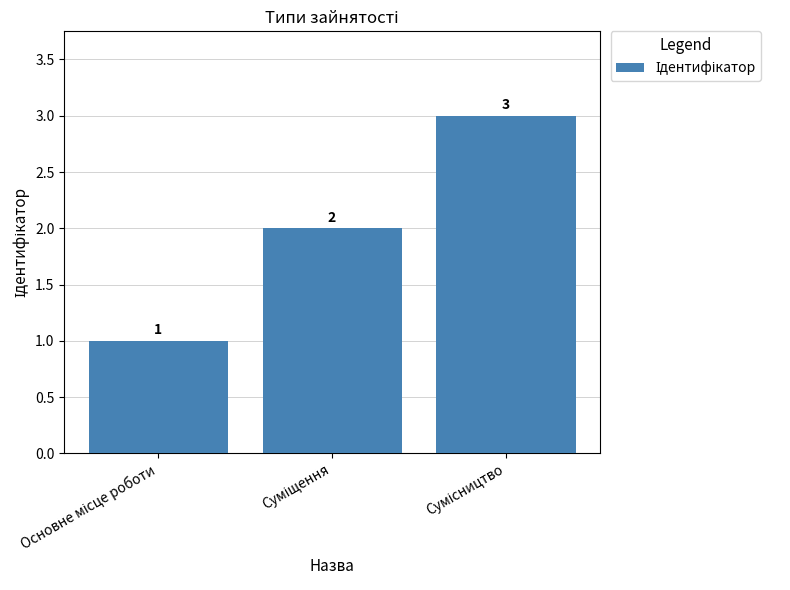

What is the maximum value shown in the chart?

3